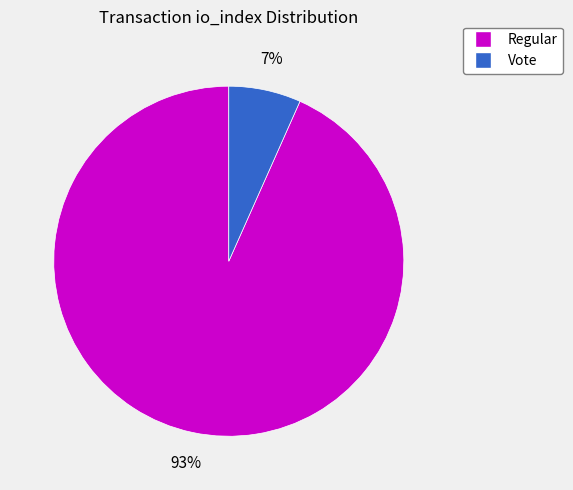

Count the number of slices in the pie.

2